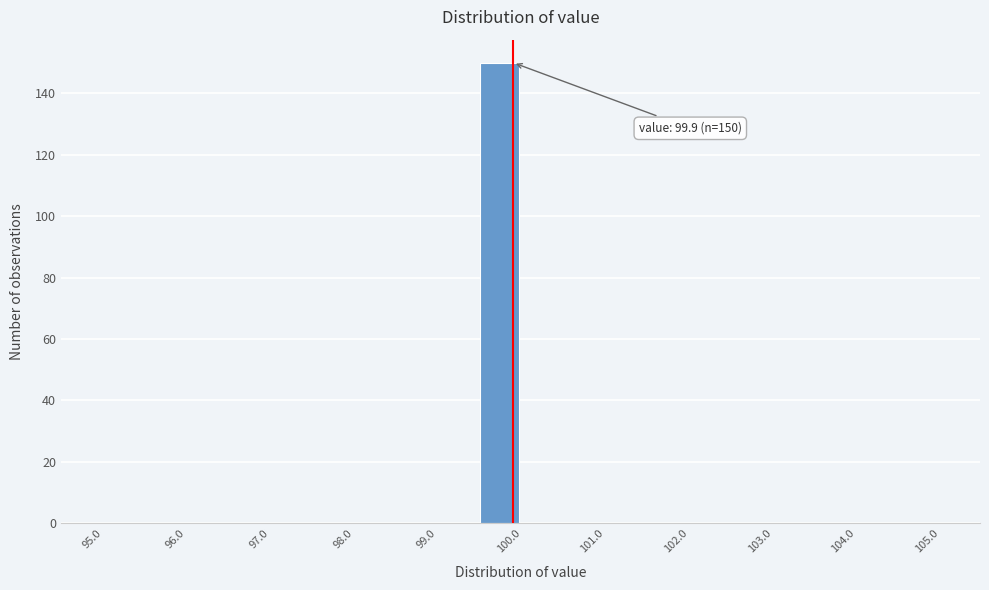

Over which range of the x-axis is the bar tallest?

99.5 to 100.0